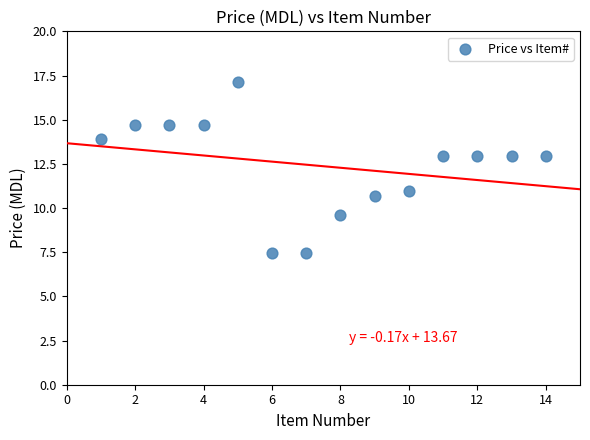

What is the range of X values (max minus min)?

13.0